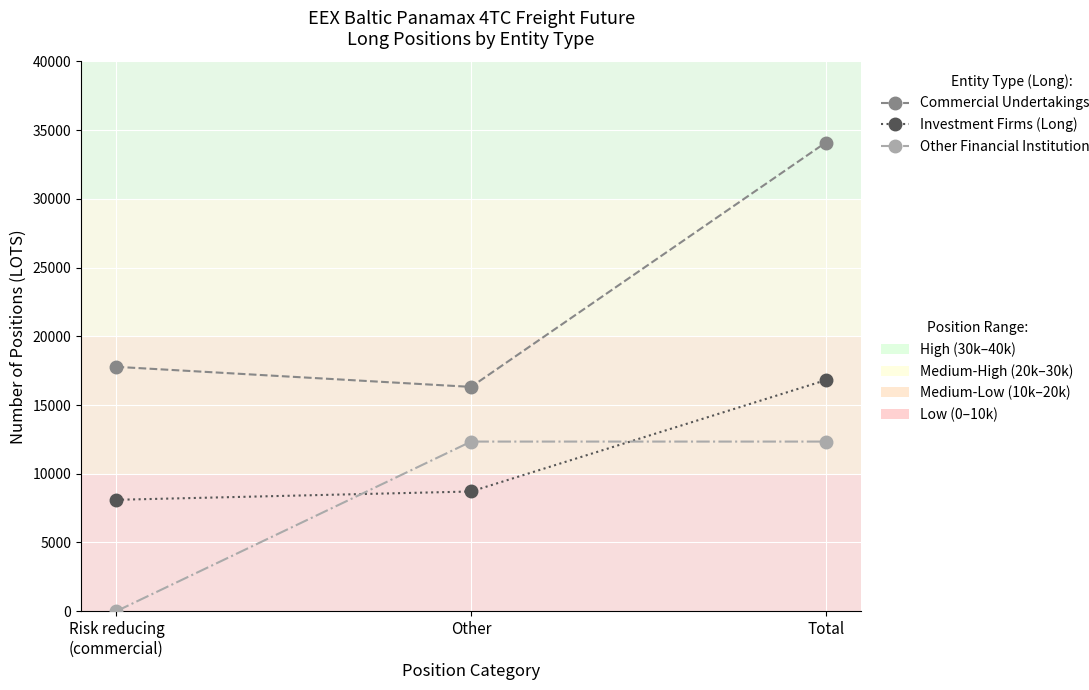

What is the difference between the highest and lowest values at Total?

21756.5